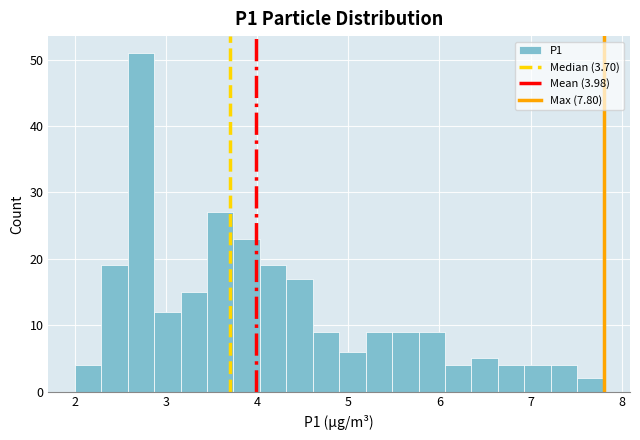

Around what value on the x-axis is the tallest bar? Give the approximate position of its centre, as read against the axis.

2.7